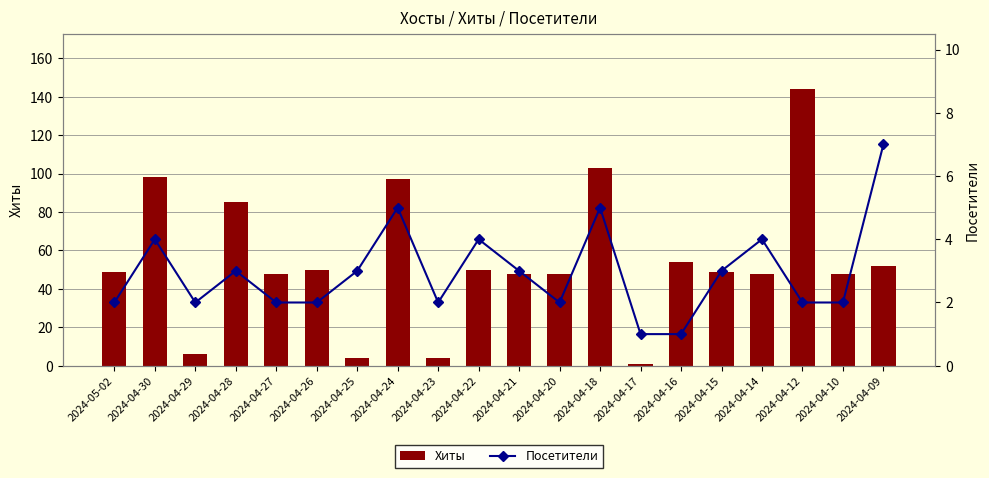

Reading left to right, list all the values displayed in this chart.

Хиты: 2024-05-02=49	2024-04-30=98	2024-04-29=6	2024-04-28=85	2024-04-27=48	2024-04-26=50	2024-04-25=4	2024-04-24=97	2024-04-23=4	2024-04-22=50	2024-04-21=48	2024-04-20=48	2024-04-18=103	2024-04-17=1	2024-04-16=54	2024-04-15=49	2024-04-14=48	2024-04-12=144	2024-04-10=48	2024-04-09=52
Посетители: 2024-05-02=2	2024-04-30=4	2024-04-29=2	2024-04-28=3	2024-04-27=2	2024-04-26=2	2024-04-25=3	2024-04-24=5	2024-04-23=2	2024-04-22=4	2024-04-21=3	2024-04-20=2	2024-04-18=5	2024-04-17=1	2024-04-16=1	2024-04-15=3	2024-04-14=4	2024-04-12=2	2024-04-10=2	2024-04-09=7